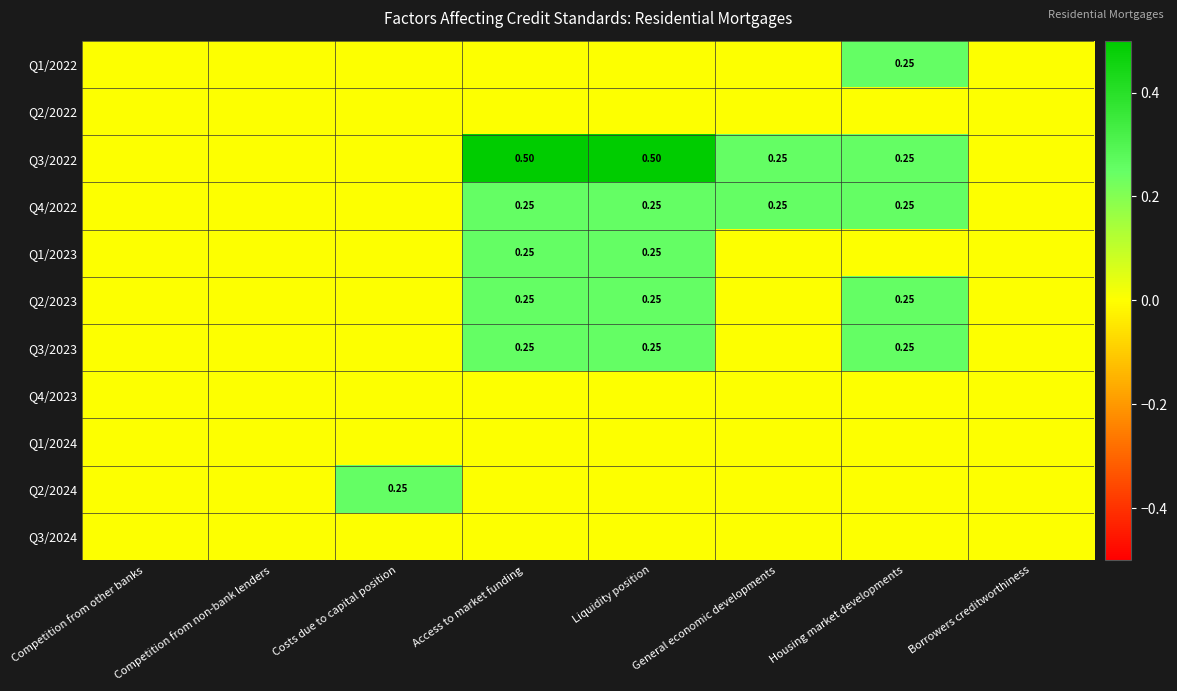

List the series in order of their peak value, highest first.

Q3/2022, Q1/2022, Q4/2022, Q1/2023, Q2/2023, Q3/2023, Q2/2024, Q2/2022, Q4/2023, Q1/2024, Q3/2024